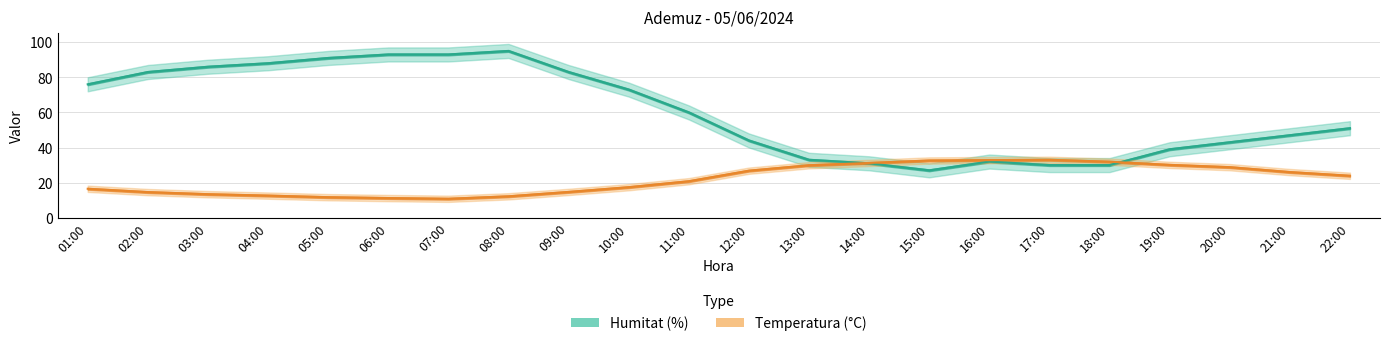

In Temperatura (°C), how many points are lower than both neighbors (excluding endpoints)?

1